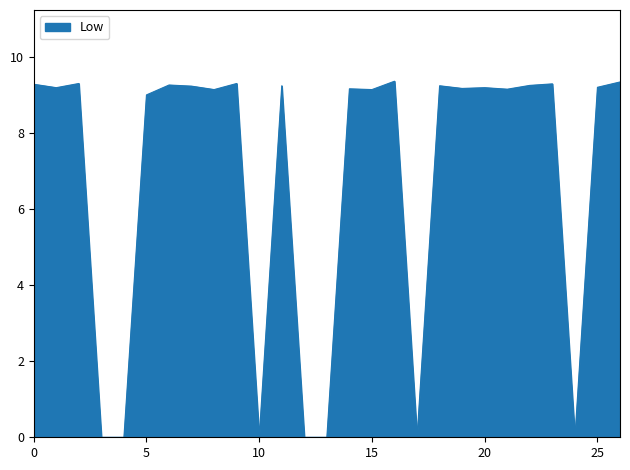

What is the difference between the maximum and minimum values?

9.4